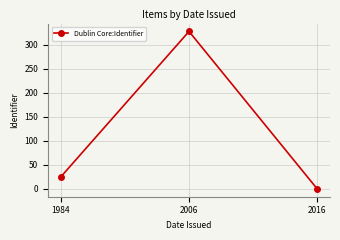

Reading left to right, what are all the values shown in this chart?

25	328	0